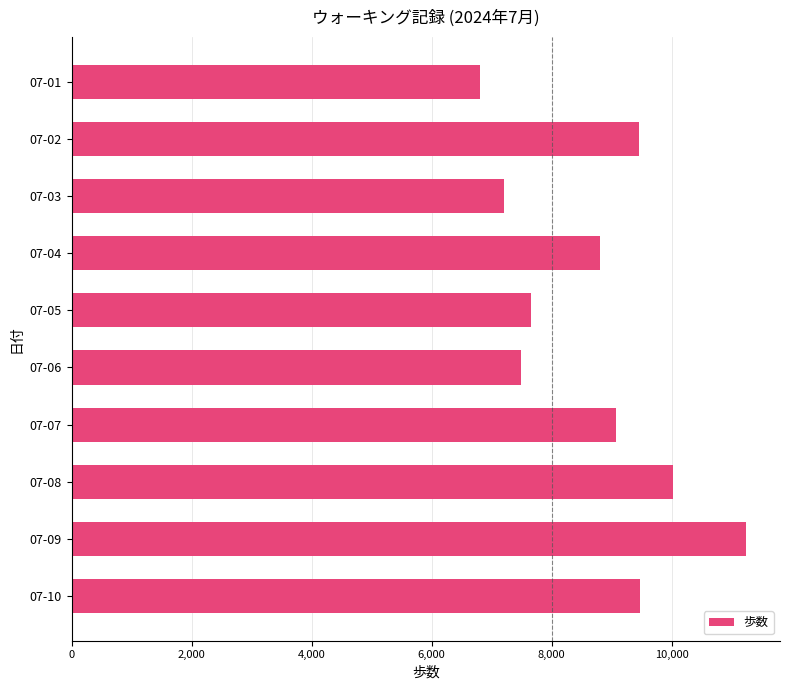

Is it true that the value at 07-07 is 9078?

True